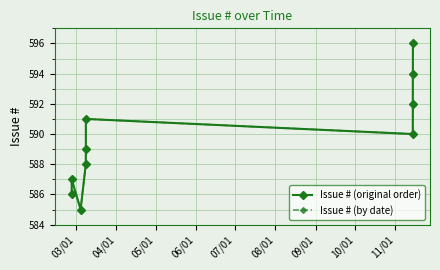

At how many categories does at least one series exceed 586?

8